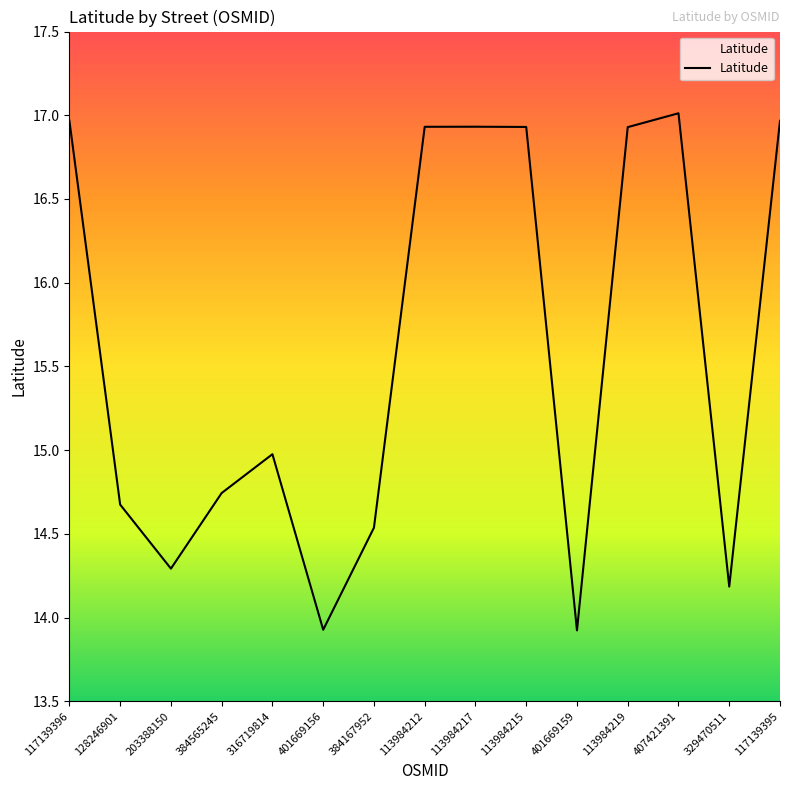

What is the greatest value displayed?

17.0